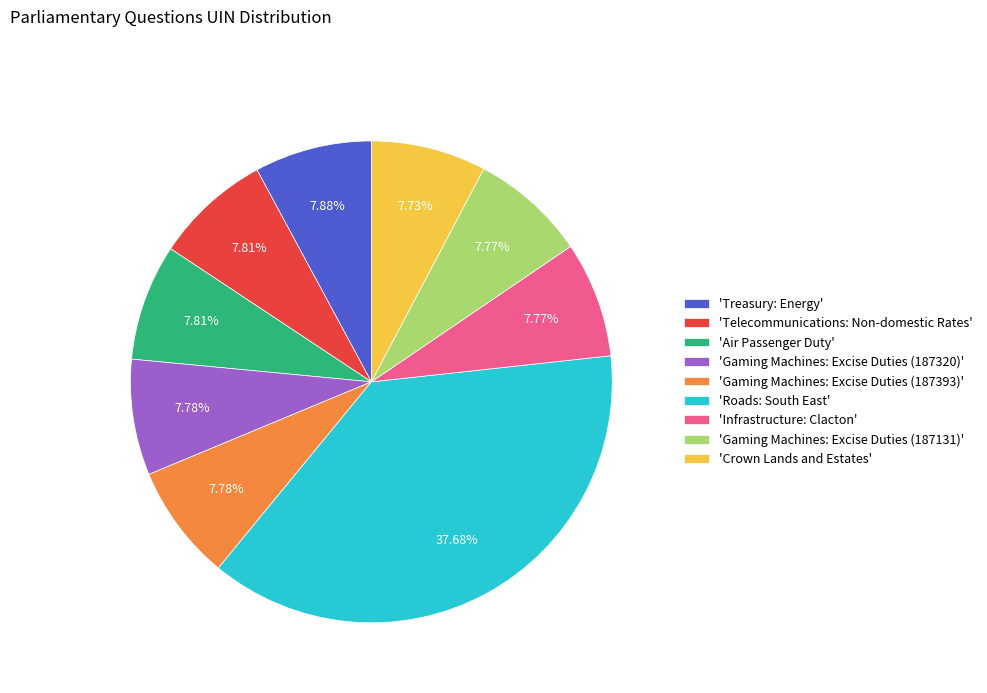

Is 'Telecommunications: Non-domestic Rates' the majority of the pie?

No